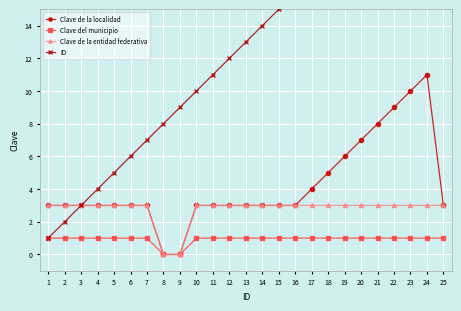

Reading right to left, extract all data points from this chart.

Clave de la localidad: 3	11	10	9	8	7	6	5	4	3	3	3	3	3	3	3	0	0	3	3	3	3	3	3	3
Clave del municipio: 1	1	1	1	1	1	1	1	1	1	1	1	1	1	1	1	0	0	1	1	1	1	1	1	1
Clave de la entidad federativa: 3	3	3	3	3	3	3	3	3	3	3	3	3	3	3	3	0	0	3	3	3	3	3	3	3
ID: 25	24	23	22	21	20	19	18	17	16	15	14	13	12	11	10	9	8	7	6	5	4	3	2	1